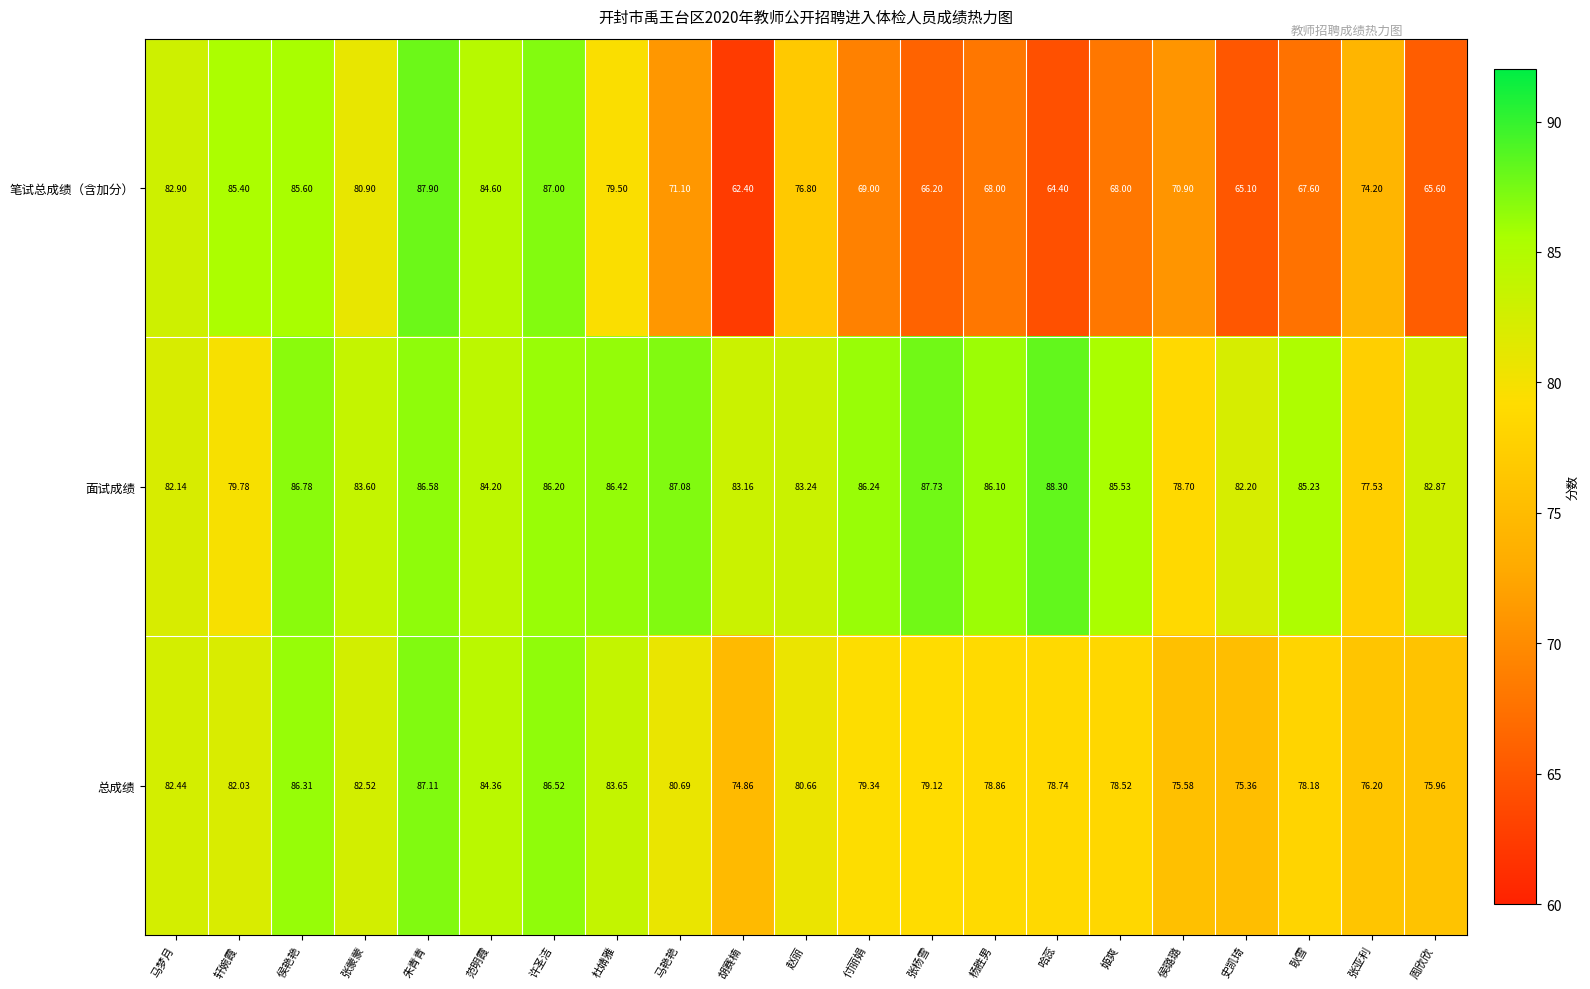

List the series in order of their overall mean, lowest first.

笔试总成绩（含加分）, 总成绩, 面试成绩